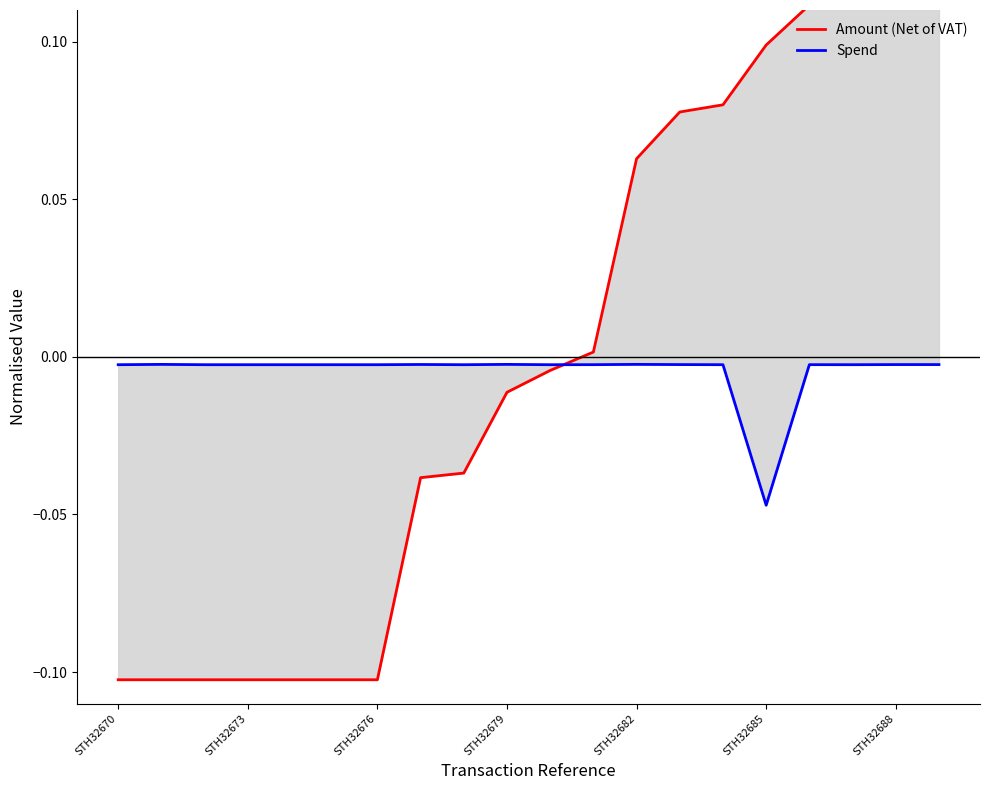

At which category is the sum across all series the highest?

STH32688